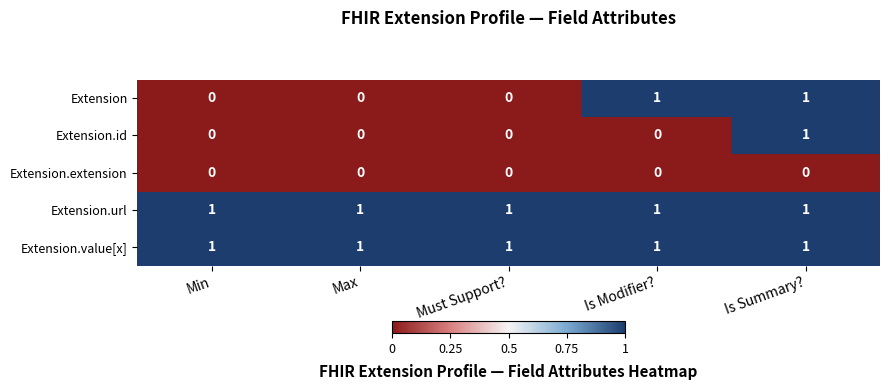

True or false: Extension has a value of 1 at Is Modifier?.

True